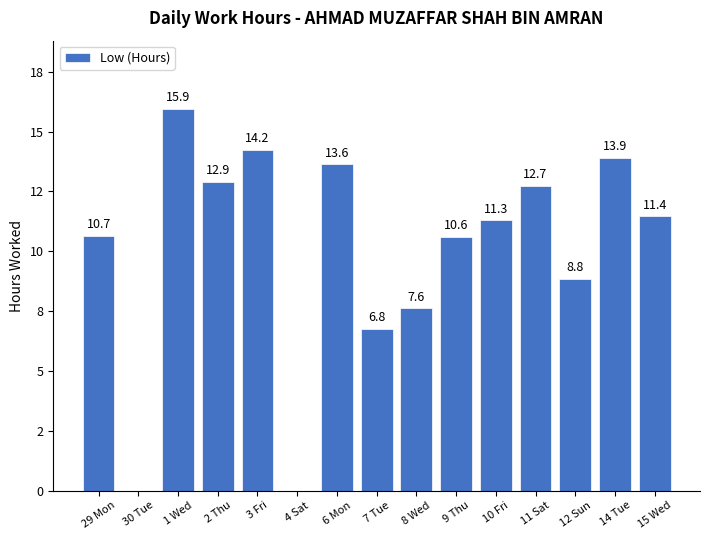

Approximately how many times larger is the value at 15 Wed compared to 2 Thu?

0.9